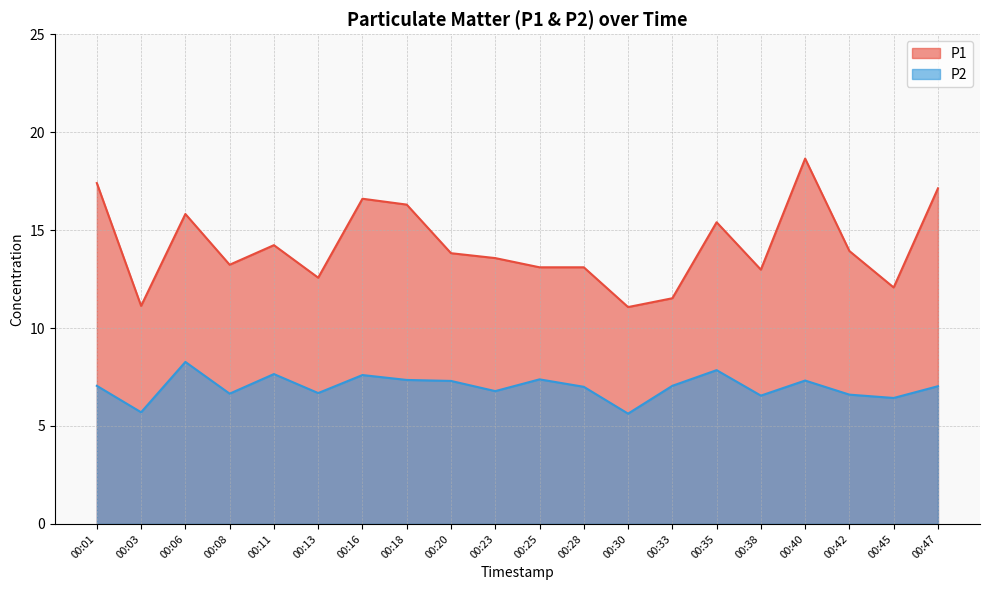

What is the difference between the second highest and minimum values in the P2 series?

2.2